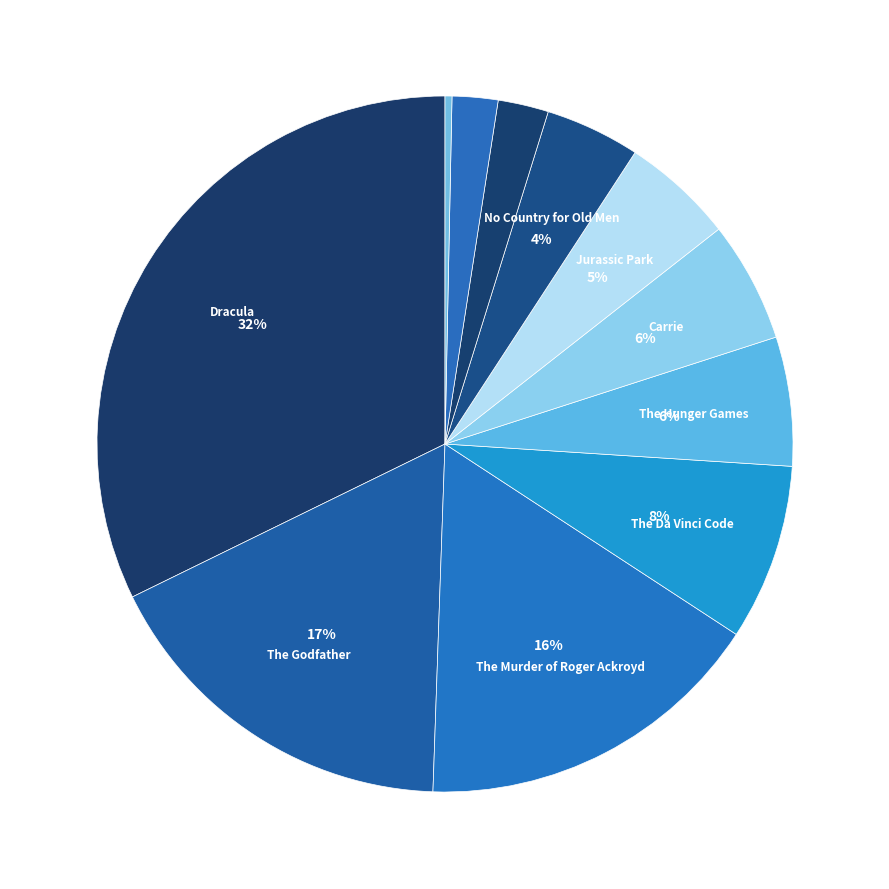

Rank the categories by value from lowest to highest.

The Passage, The Club Dumas, Flowers in the Attic, No Country for Old Men, Jurassic Park, Carrie, The Hunger Games, The Da Vinci Code, The Murder of Roger Ackroyd, The Godfather, Dracula